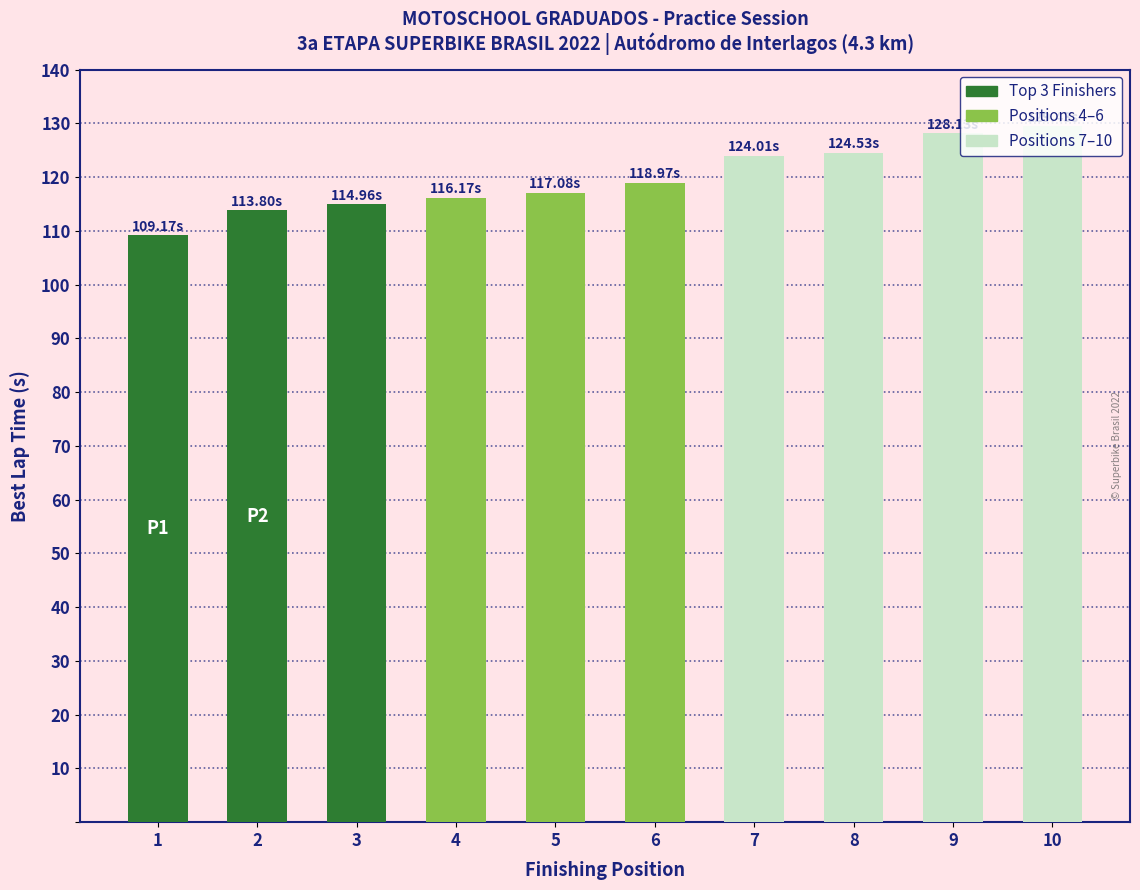

What is the sum of all values?

1196.3